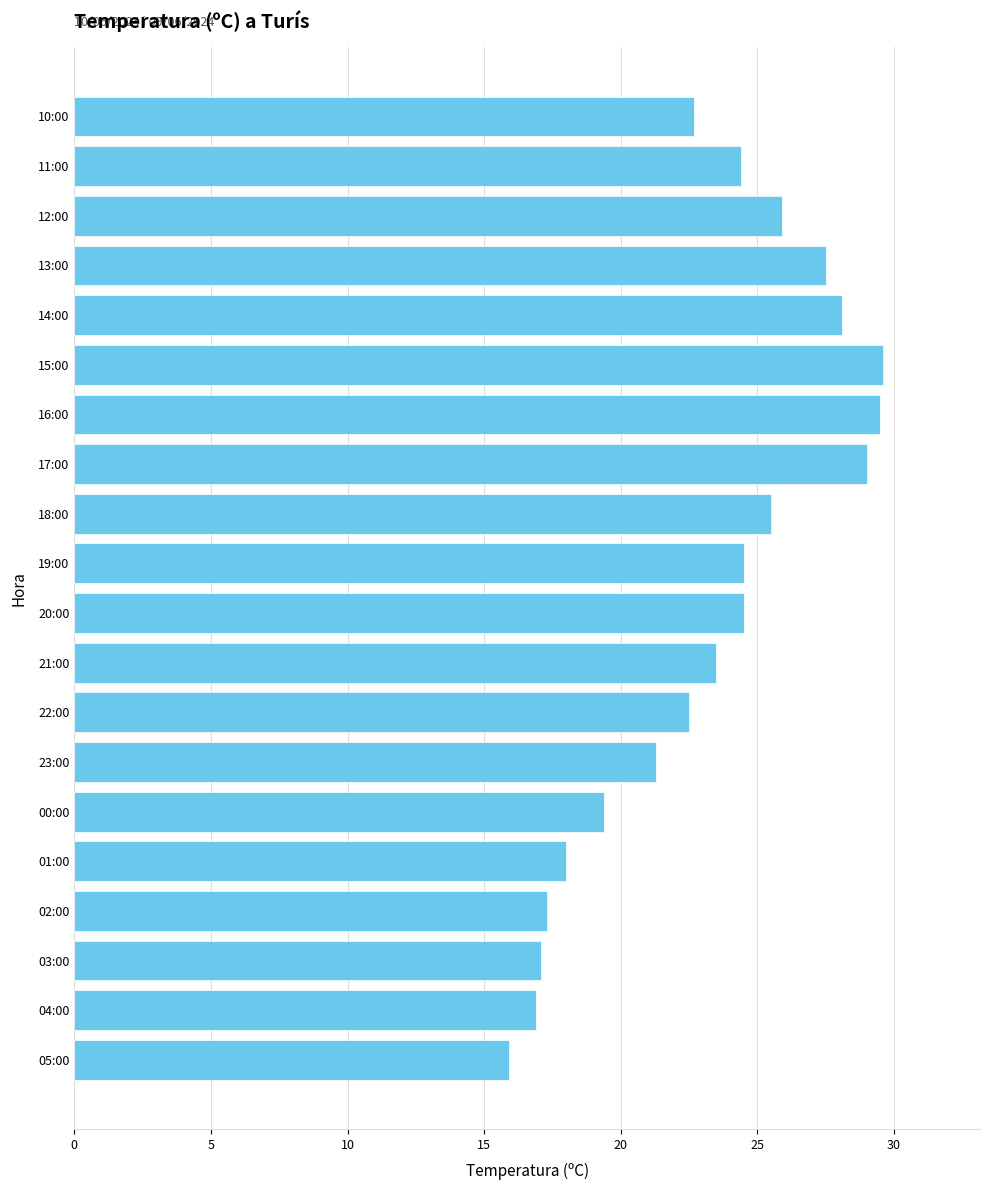

What is the change in value from 19:00 to 13:00?

+3.0